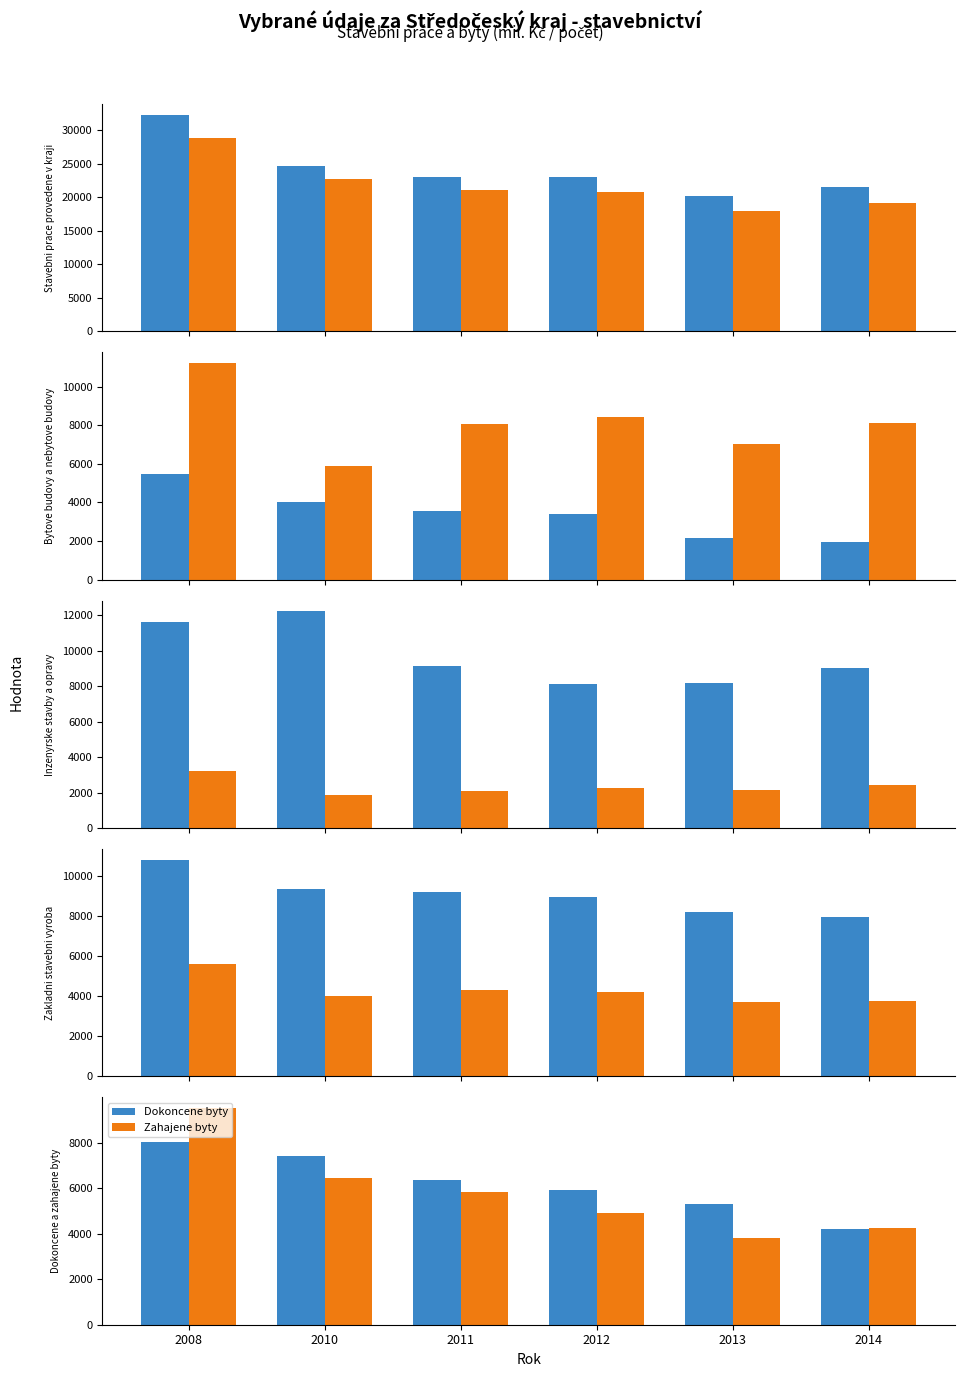

The value at 2011 is 3471. True or false?

False